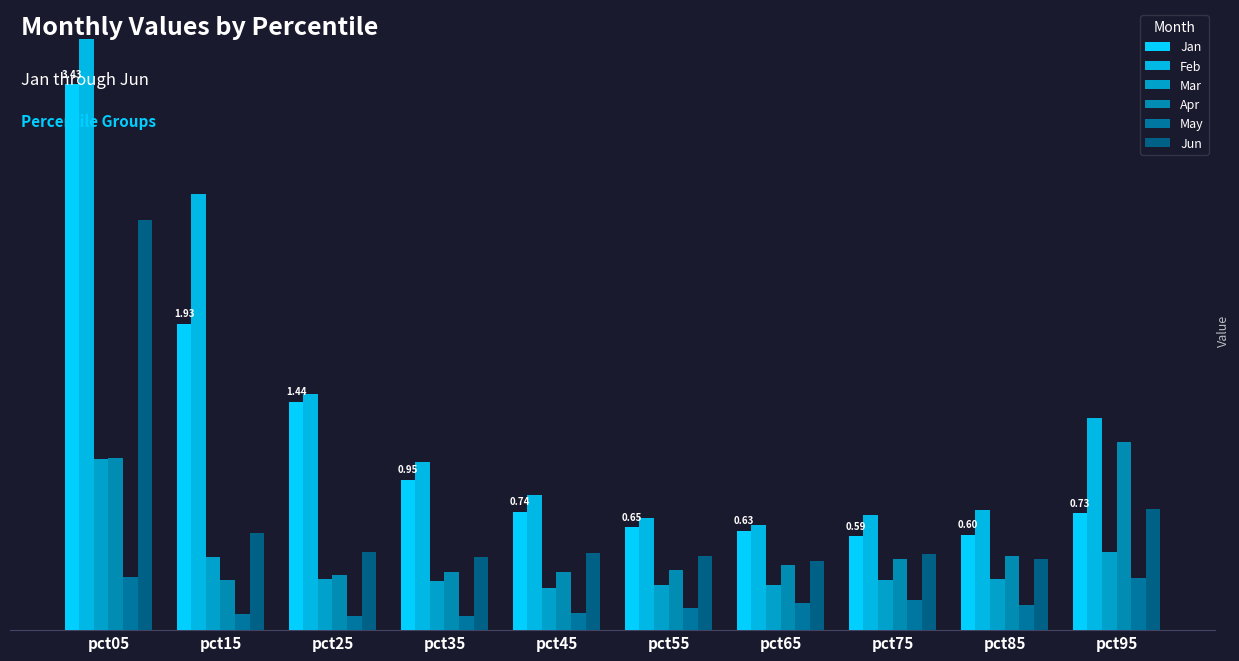

What is the sum of all Jun values?

7.2